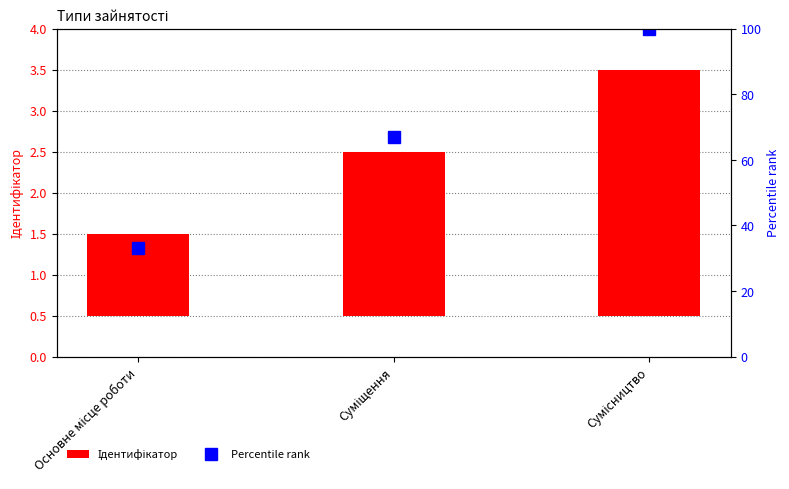

What is the difference between the maximum and minimum values in the Percentile rank series?

67